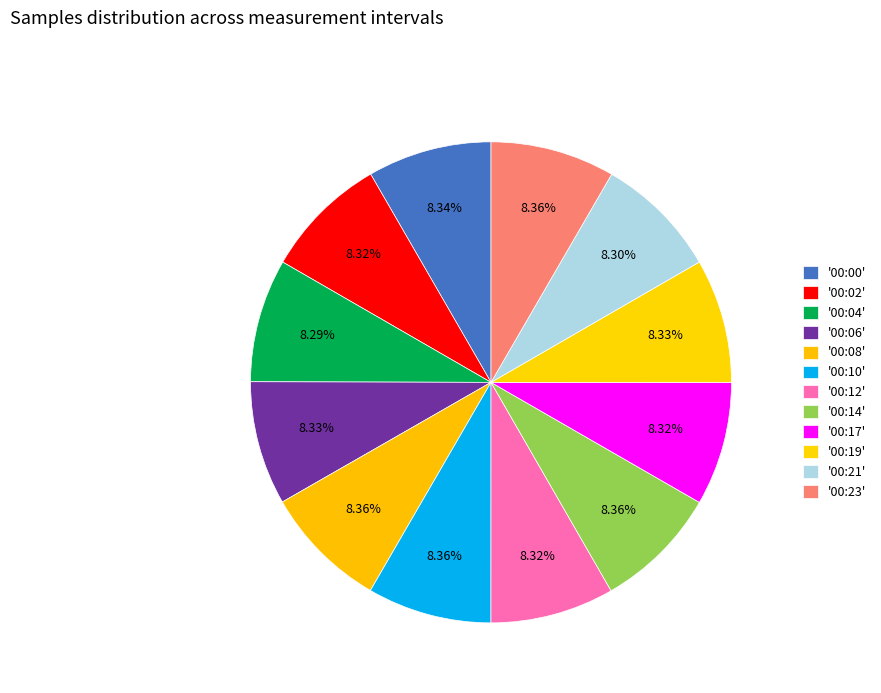

How many segments does this pie chart have?

12